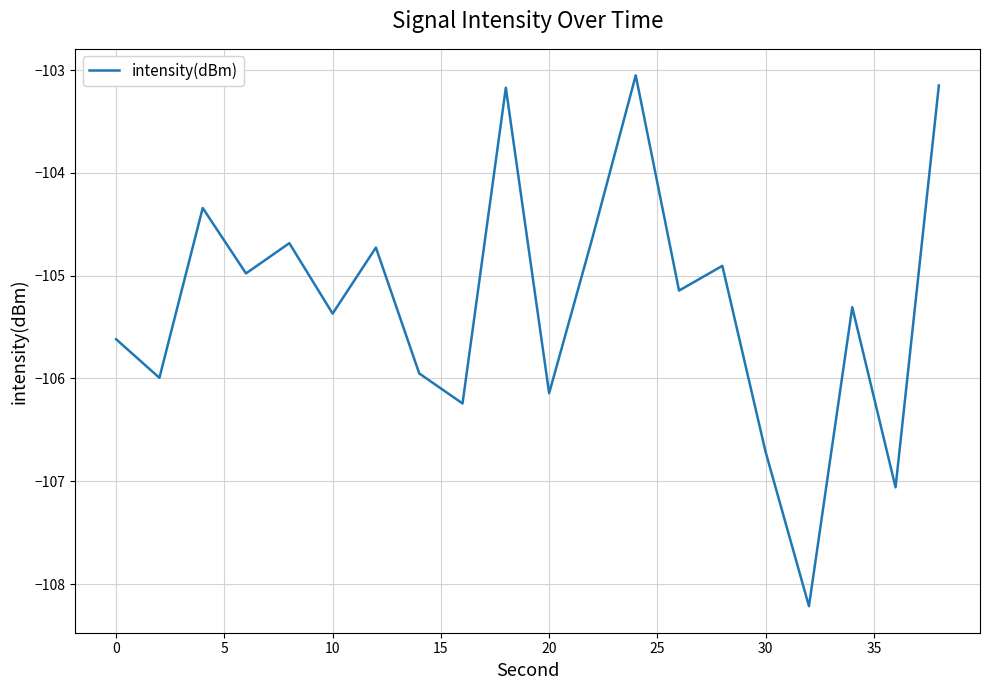

What is the minimum value shown in the chart?

-108.2